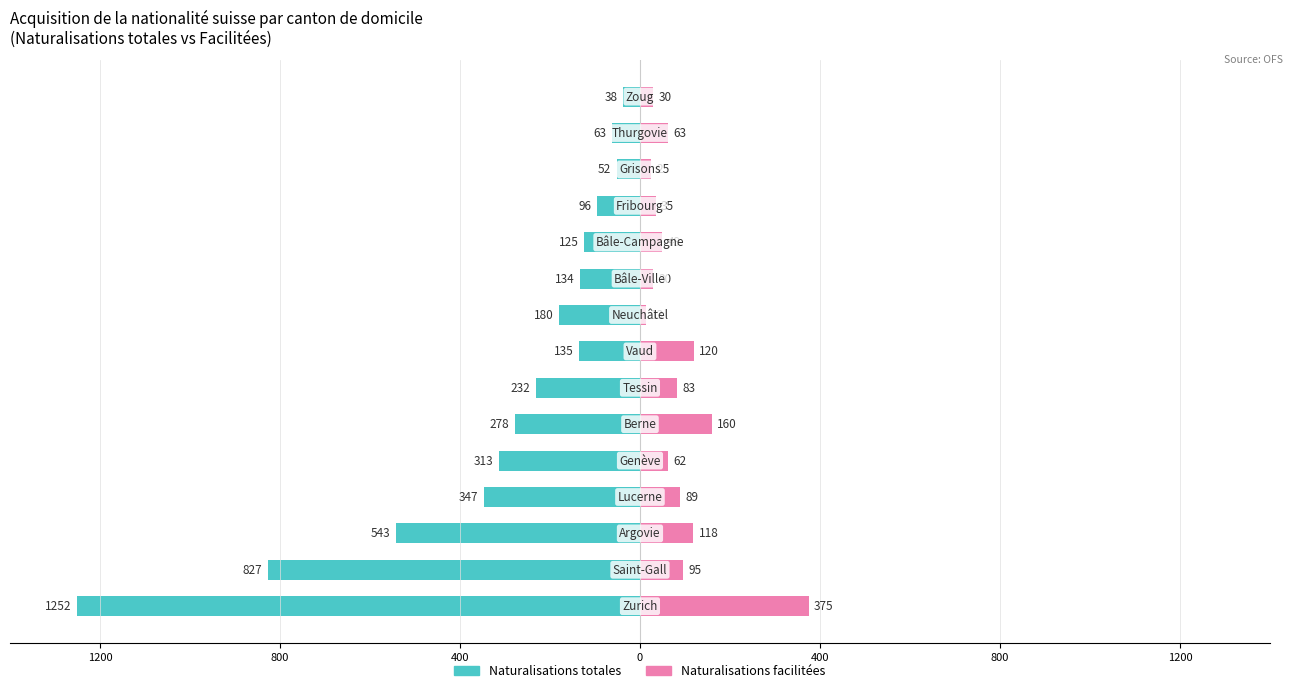

Which series has the widest spread of values?

Naturalisations totales